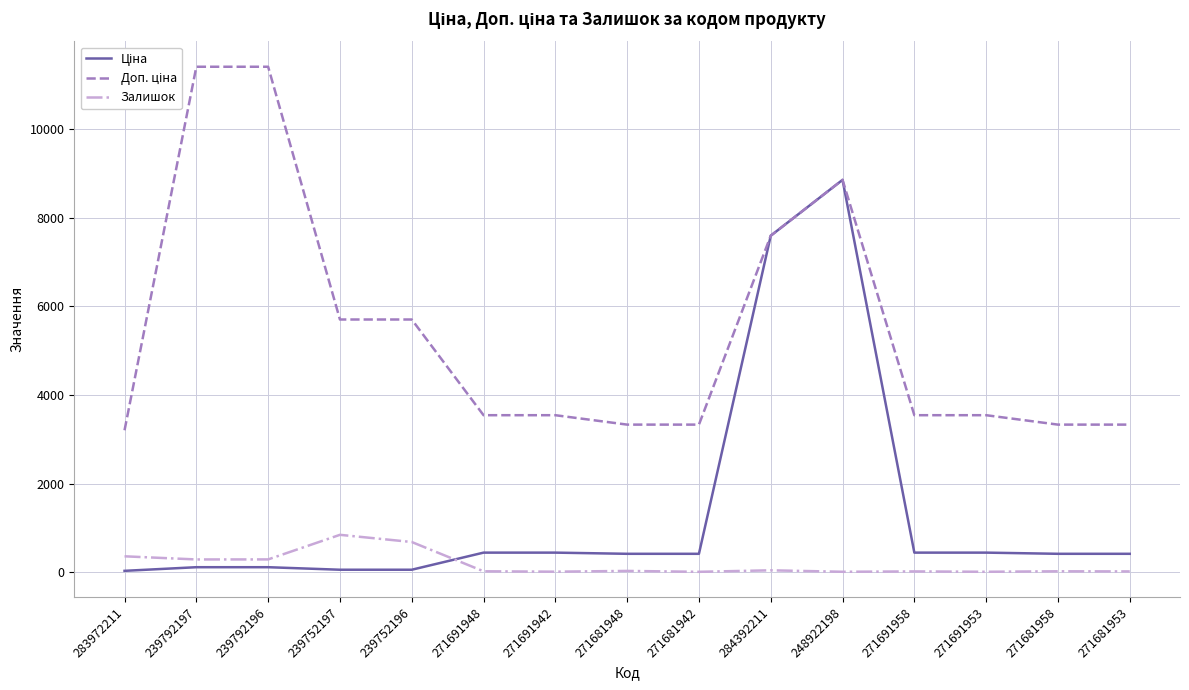

At which category is the sum across all series the highest?

248922198